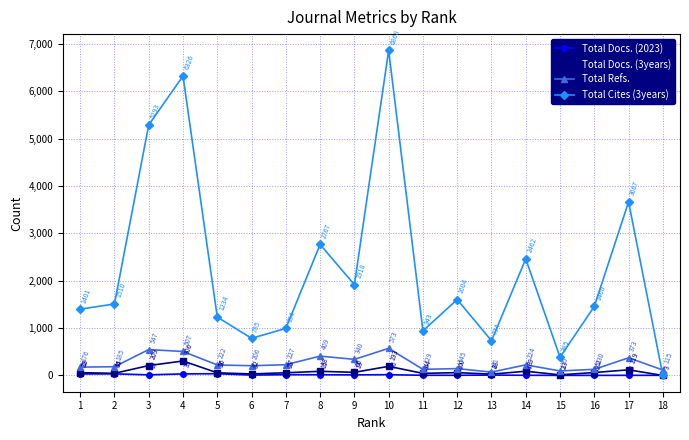

Is this an area chart (filled region under the line)?

No